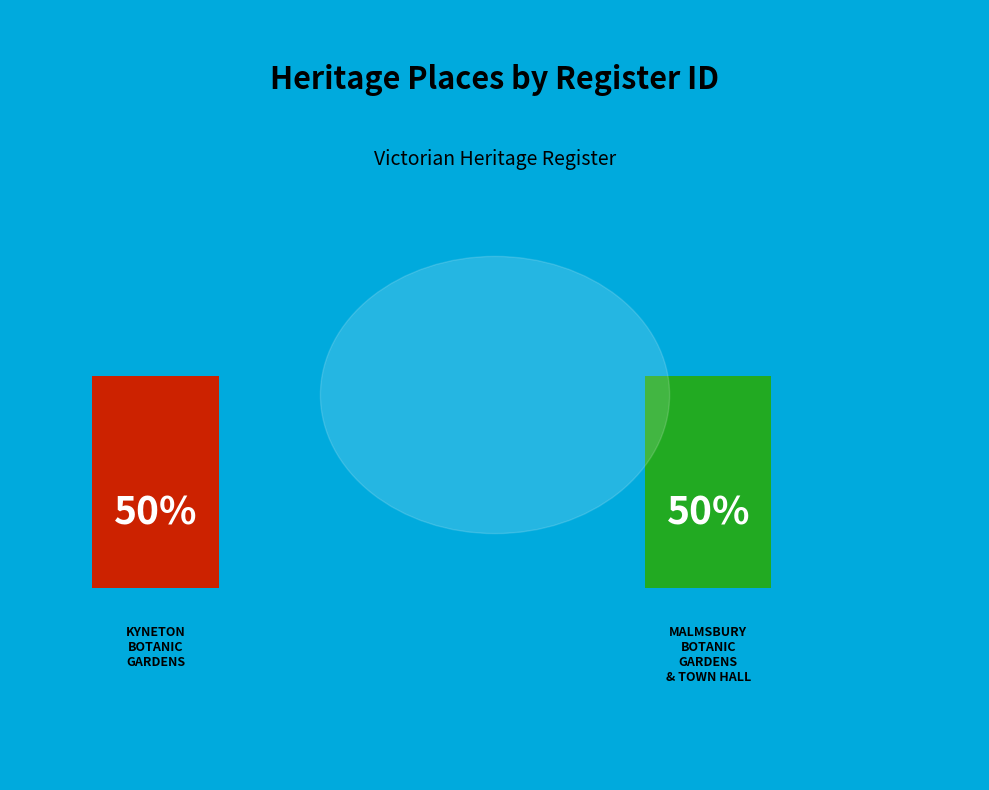

The KYNETON BOTANIC GARDENS slice represents 50% of the pie. True or false?

True